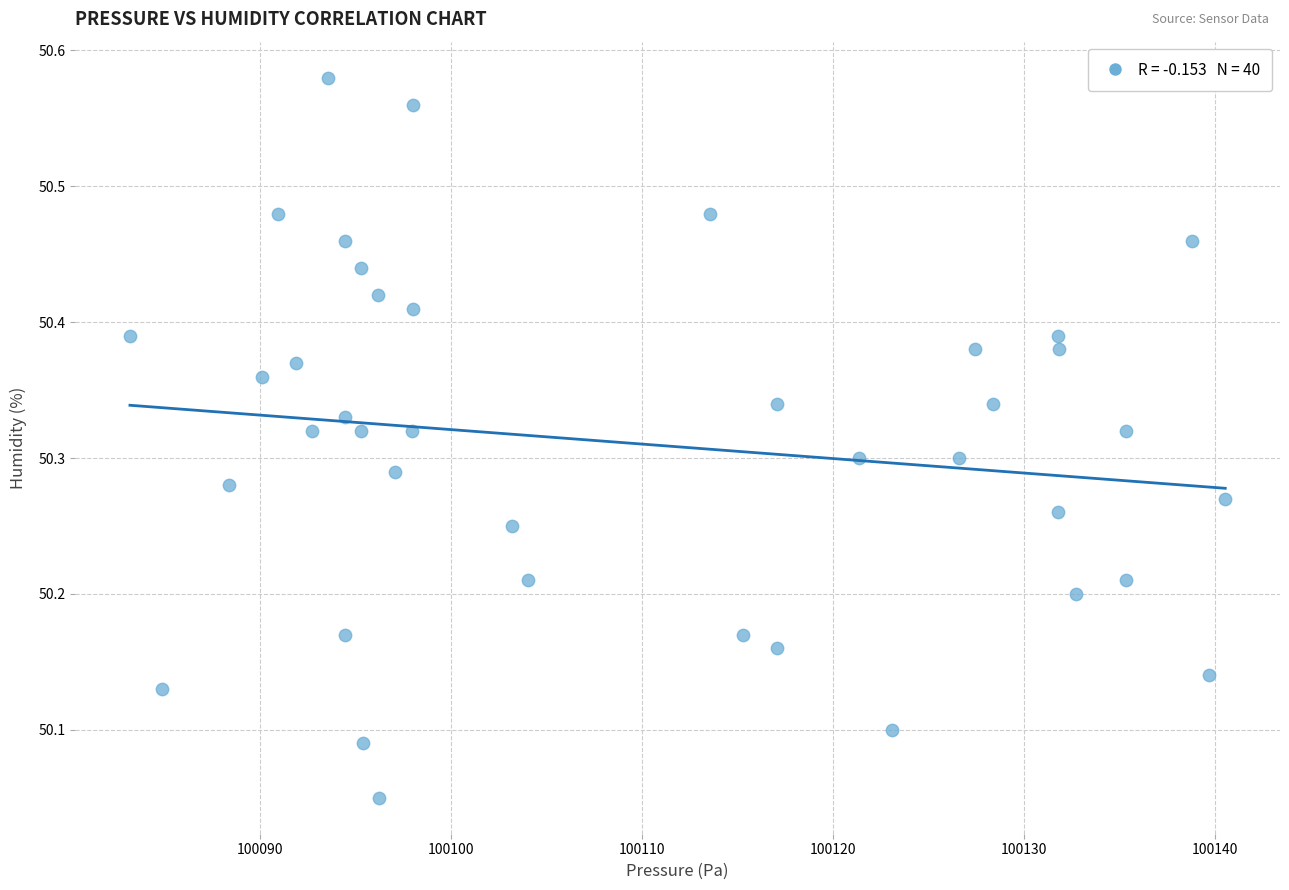

What is the range of X values (max minus min)?

57.4